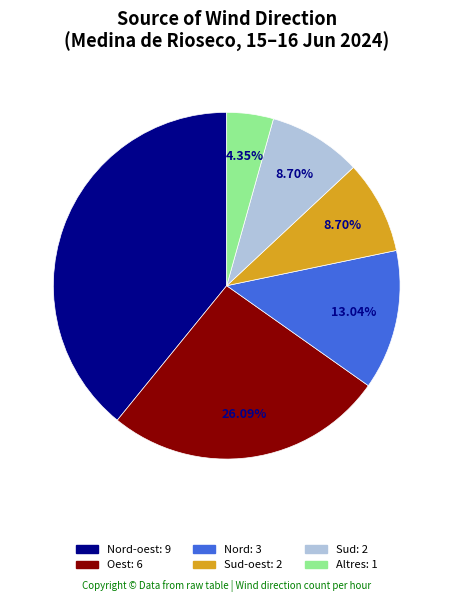

Does any single category account for the majority?

No